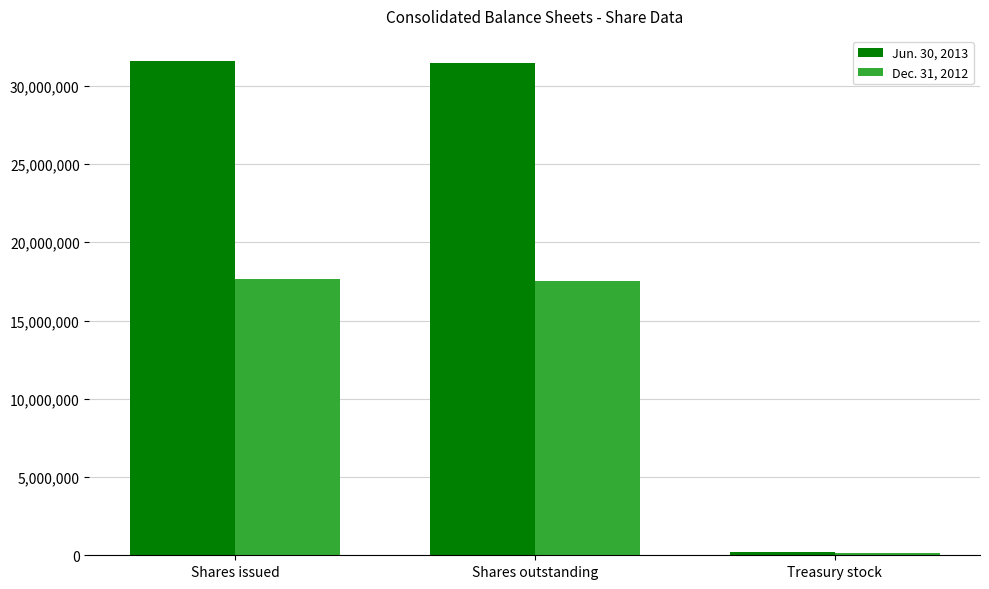

What is the spread (max minus min) of values at Shares issued?

13979184